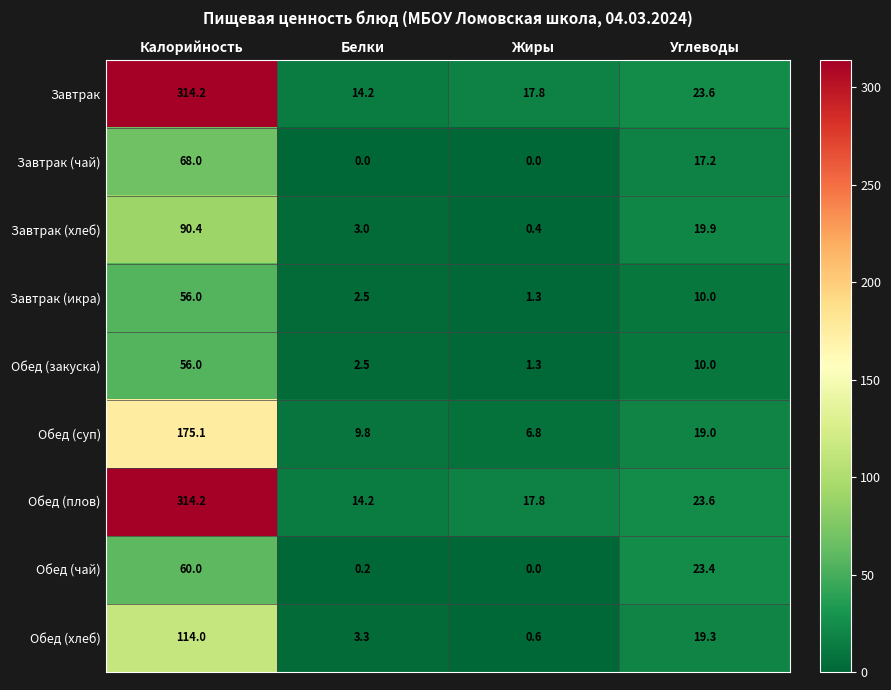

Rank the categories by Завтрак (хлеб) value from lowest to highest.

Жиры, Белки, Углеводы, Калорийность